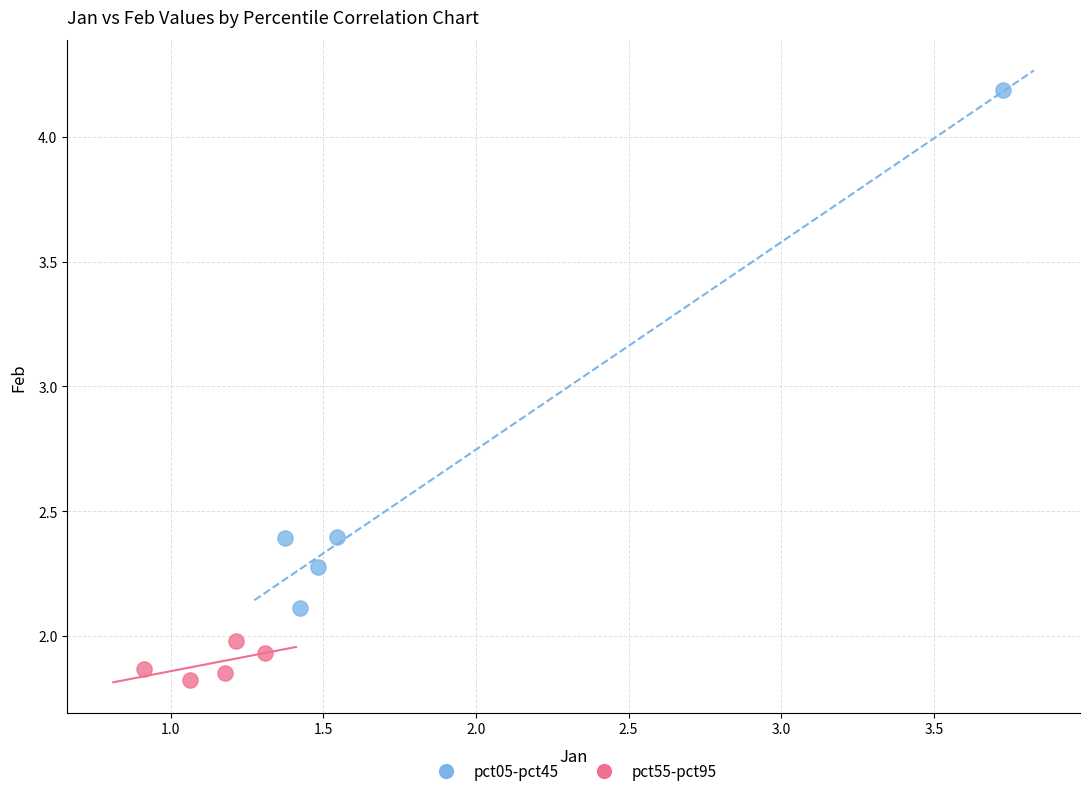

Which series contains the lowest Y value?

pct55-pct95